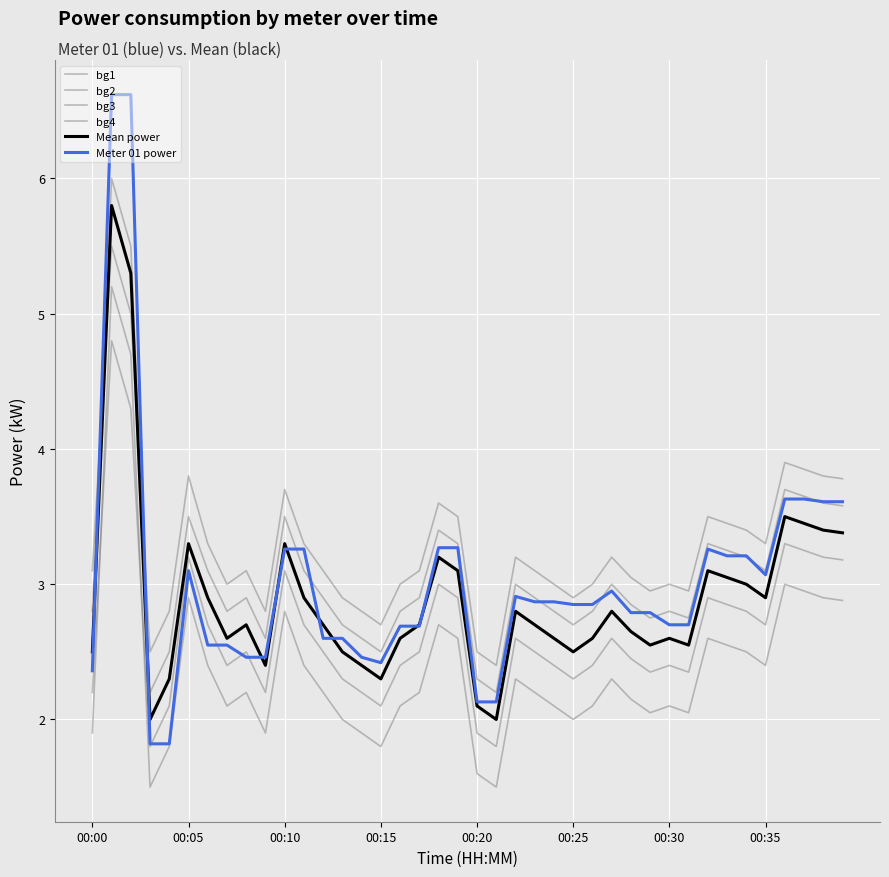

Reading left to right, list all the values displayed in this chart.

bg1: 2.8	6.0	5.5	2.2	2.5	3.5	3.1	2.8	2.9	2.6	3.5	3.1	2.9	2.7	2.6	2.5	2.8	2.9	3.4	3.3	2.3	2.2	3.0	2.9	2.8	2.7	2.8	3.0	2.9	2.8	2.8	2.8	3.3	3.2	3.2	3.1	3.7	3.6	3.6	3.6
bg2: 3.1	5.5	5.0	2.5	2.8	3.8	3.3	3.0	3.1	2.8	3.7	3.3	3.1	2.9	2.8	2.7	3.0	3.1	3.6	3.5	2.5	2.4	3.2	3.1	3.0	2.9	3.0	3.2	3.0	3.0	3.0	3.0	3.5	3.5	3.4	3.3	3.9	3.9	3.8	3.8
bg3: 2.2	4.8	4.3	1.8	2.1	3.2	2.7	2.4	2.5	2.2	3.1	2.7	2.5	2.3	2.2	2.1	2.4	2.5	3.0	2.9	1.9	1.8	2.6	2.5	2.4	2.3	2.4	2.6	2.5	2.4	2.4	2.4	2.9	2.9	2.8	2.7	3.3	3.2	3.2	3.2
bg4: 1.9	5.2	4.7	1.5	1.8	2.9	2.4	2.1	2.2	1.9	2.8	2.4	2.2	2.0	1.9	1.8	2.1	2.2	2.7	2.6	1.6	1.5	2.3	2.2	2.1	2.0	2.1	2.3	2.1	2.0	2.1	2.0	2.6	2.5	2.5	2.4	3.0	3.0	2.9	2.9
Mean power: 2.5	5.8	5.3	2.0	2.3	3.3	2.9	2.6	2.7	2.4	3.3	2.9	2.7	2.5	2.4	2.3	2.6	2.7	3.2	3.1	2.1	2.0	2.8	2.7	2.6	2.5	2.6	2.8	2.6	2.5	2.6	2.5	3.1	3.0	3.0	2.9	3.5	3.5	3.4	3.4
Meter 01 power: 2.4	6.6	6.6	1.8	1.8	3.1	2.5	2.5	2.5	2.5	3.3	3.3	2.6	2.6	2.5	2.4	2.7	2.7	3.3	3.3	2.1	2.1	2.9	2.9	2.9	2.9	2.9	3.0	2.8	2.8	2.7	2.7	3.3	3.2	3.2	3.1	3.6	3.6	3.6	3.6